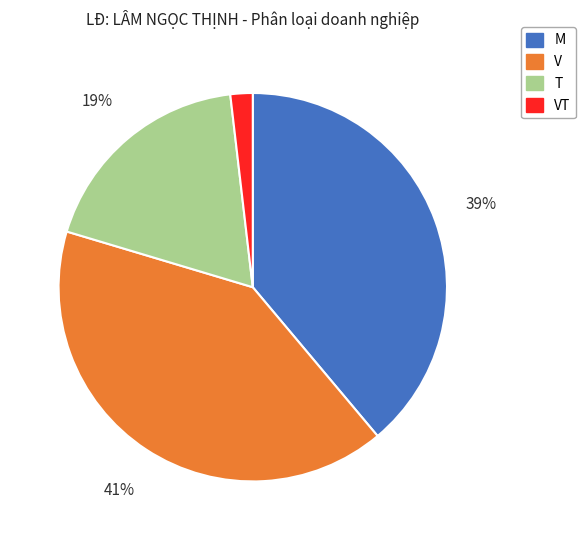

Is it true that T is 19% of the pie?

True